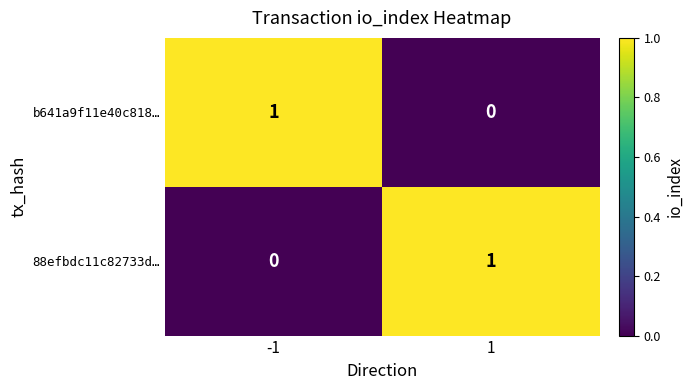

Reading right to left, transcribe all the data shown in this chart.

b641a9f11e40c818…: 0	1
88efbdc11c82733d…: 1	0